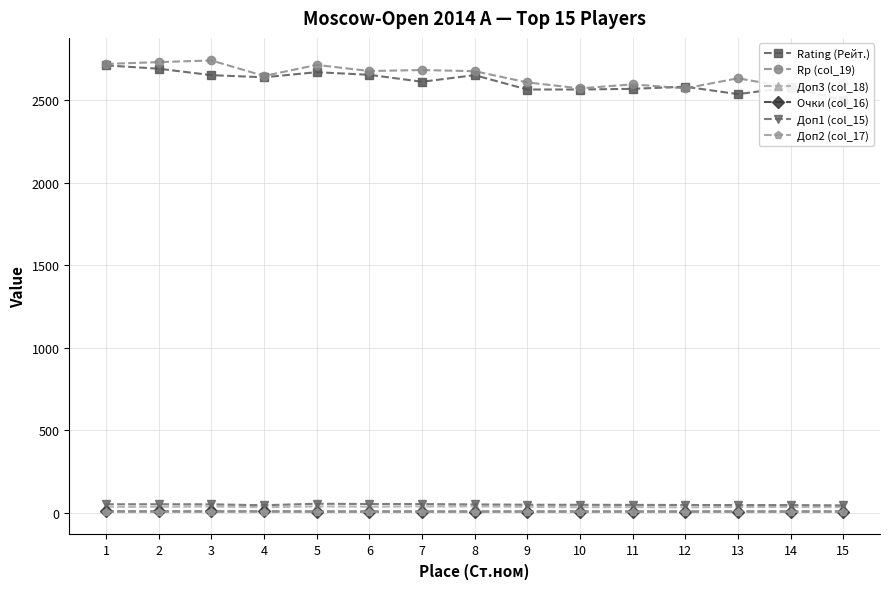

What are all the series names shown in the legend?

Rating (Рейт.), Rp (col_19), Доп3 (col_18), Очки (col_16), Доп1 (col_15), Доп2 (col_17)